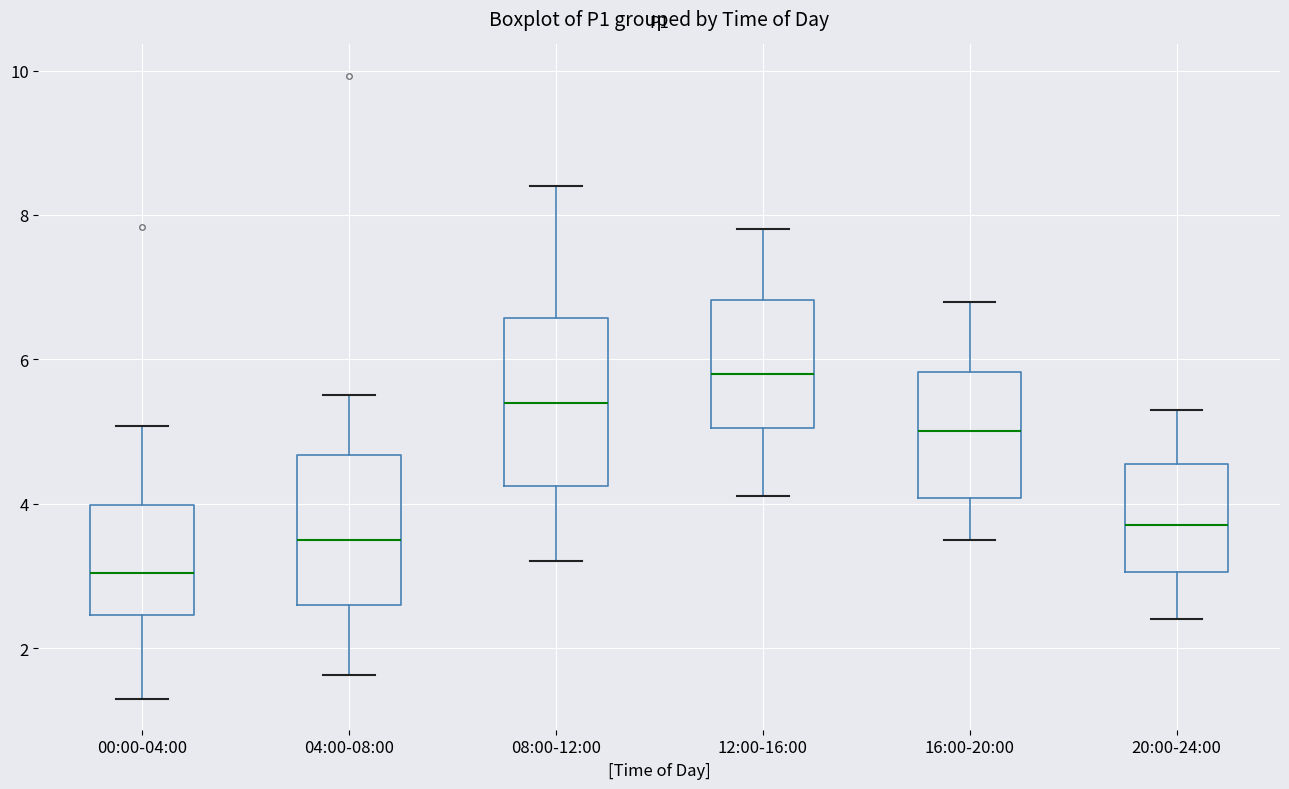

Where does the median line of the box for 12:00-16:00 sit on the y-axis? The values are not printed on the chart, so give them approximately, as read against the axis.

5.8